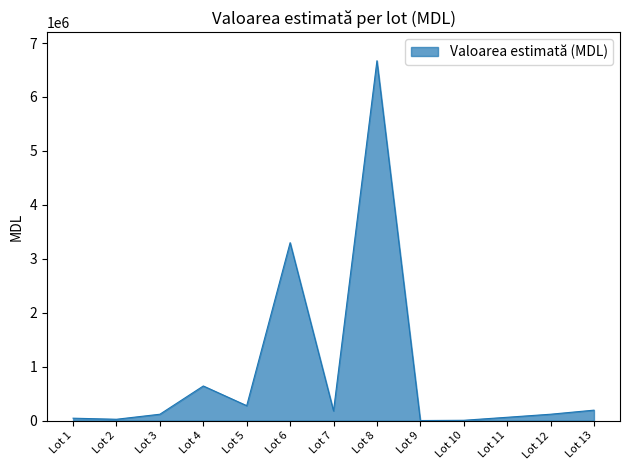

Where does the data first go above 119505?

Lot 4